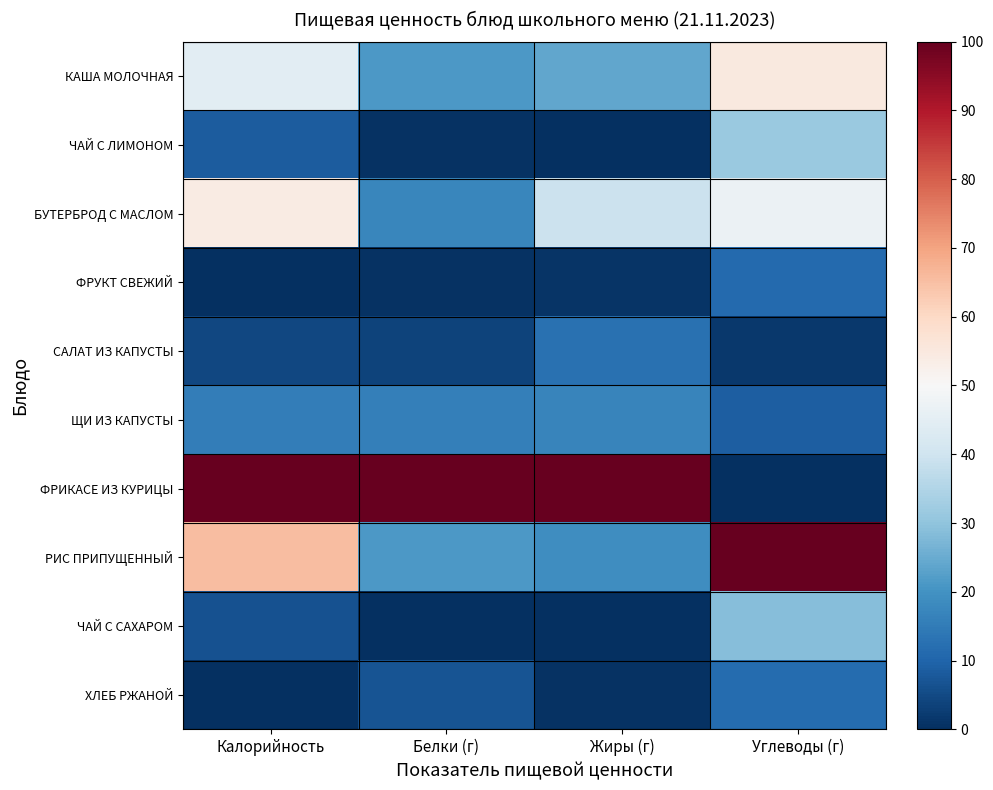

Which category has the lowest value across all series?

Жиры (г)